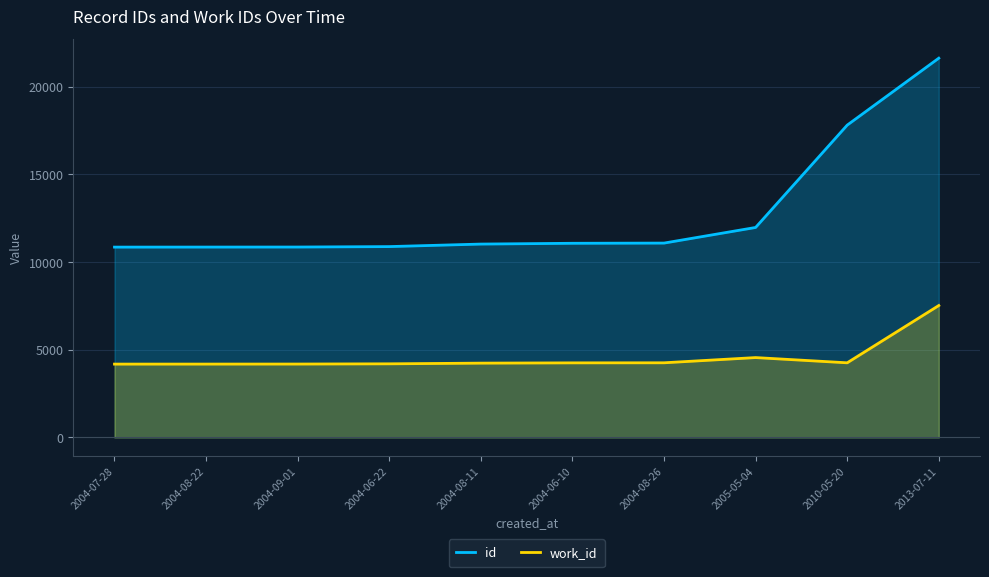

What is the label of the 8th point from the right?

2004-09-01